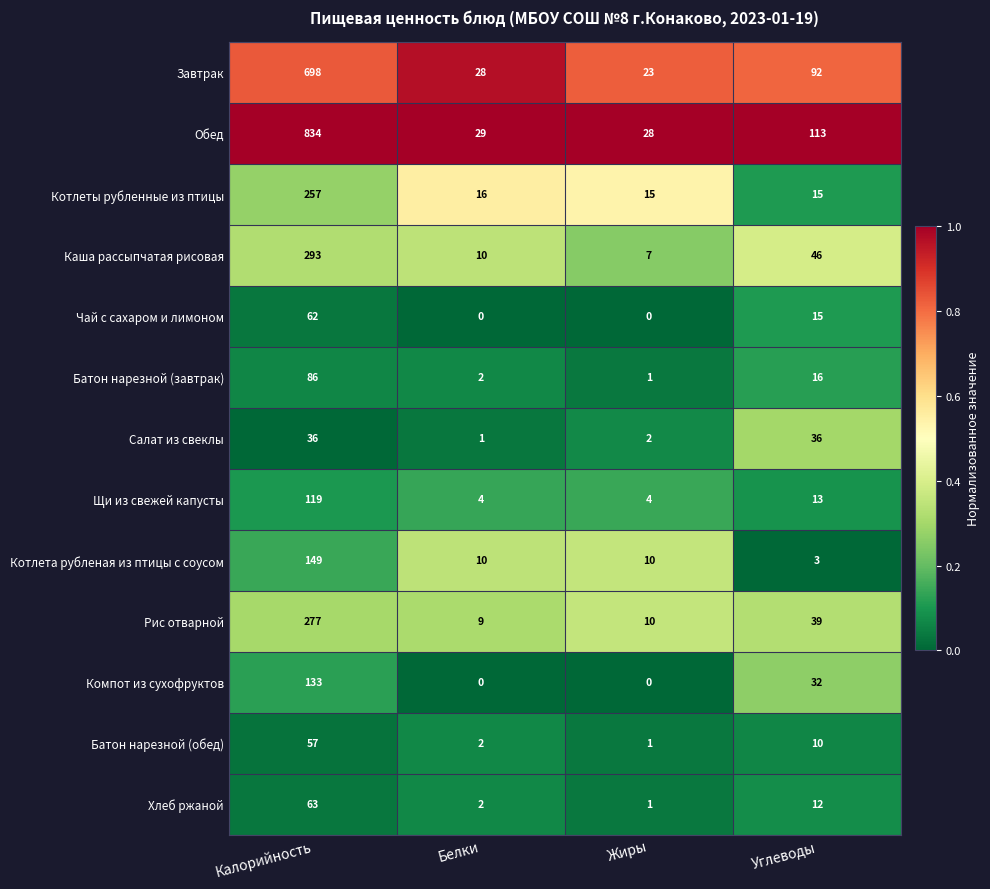

What is the spread (max minus min) of values at Белки?

29